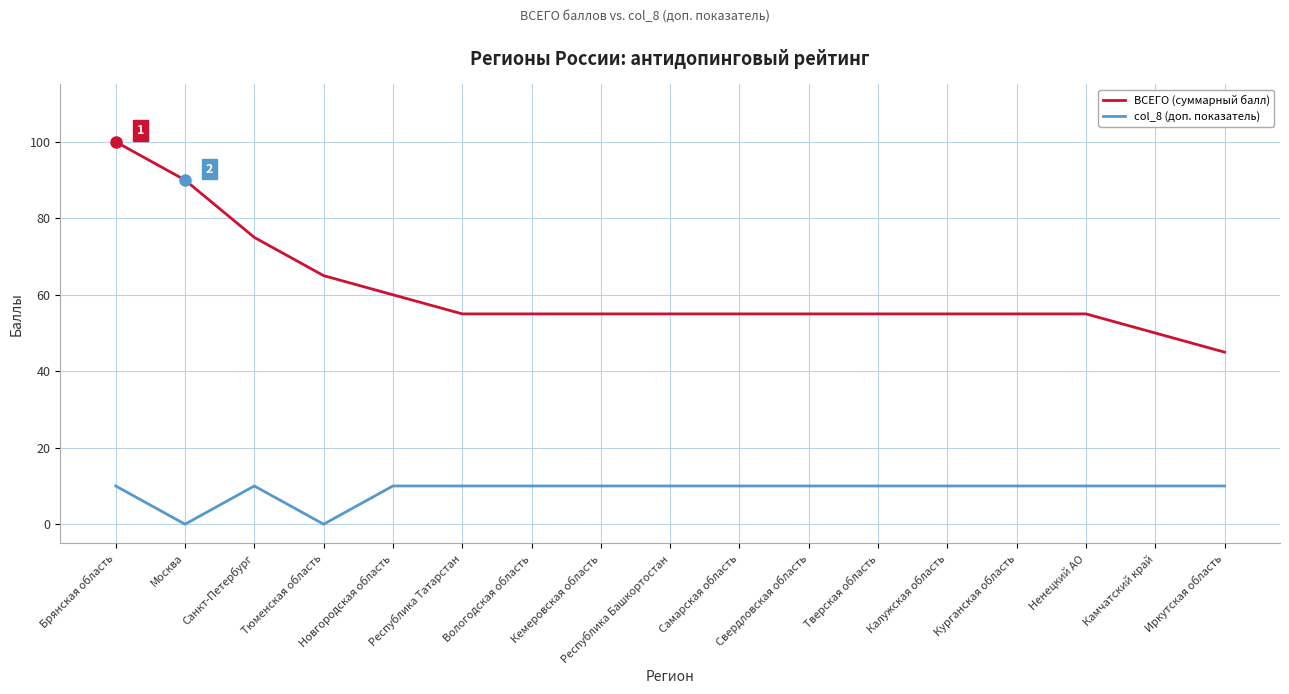

Between Республика Башкортостан and Иркутская область, which series saw the biggest shift?

ВСЕГО (суммарный балл)